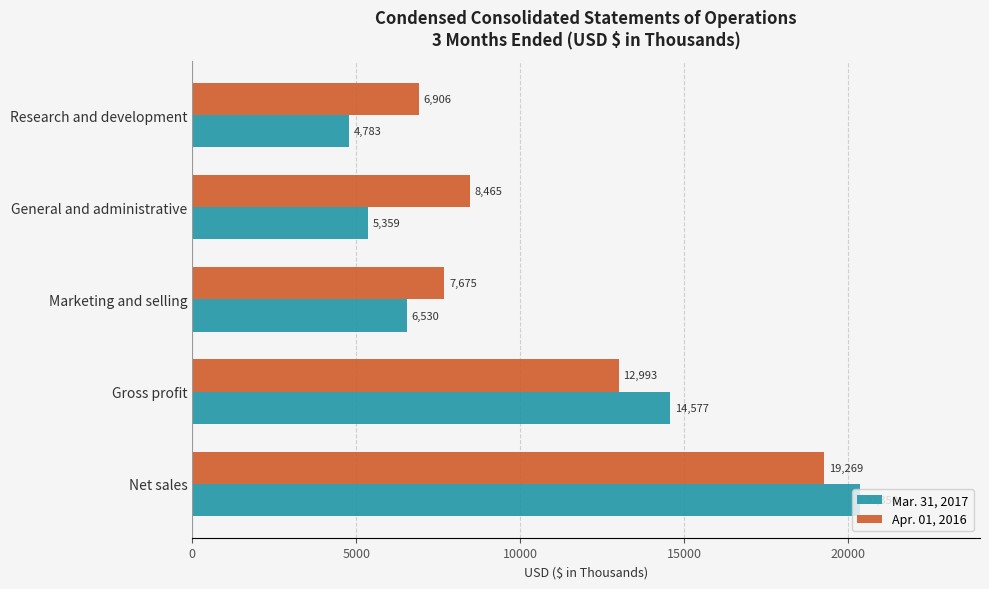

How many data points in Mar. 31, 2017 are less than 6530?

2